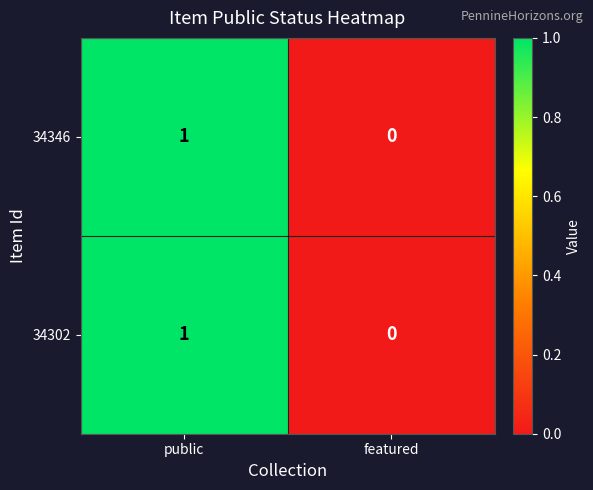

At which label is 34302 closest to 0?

featured